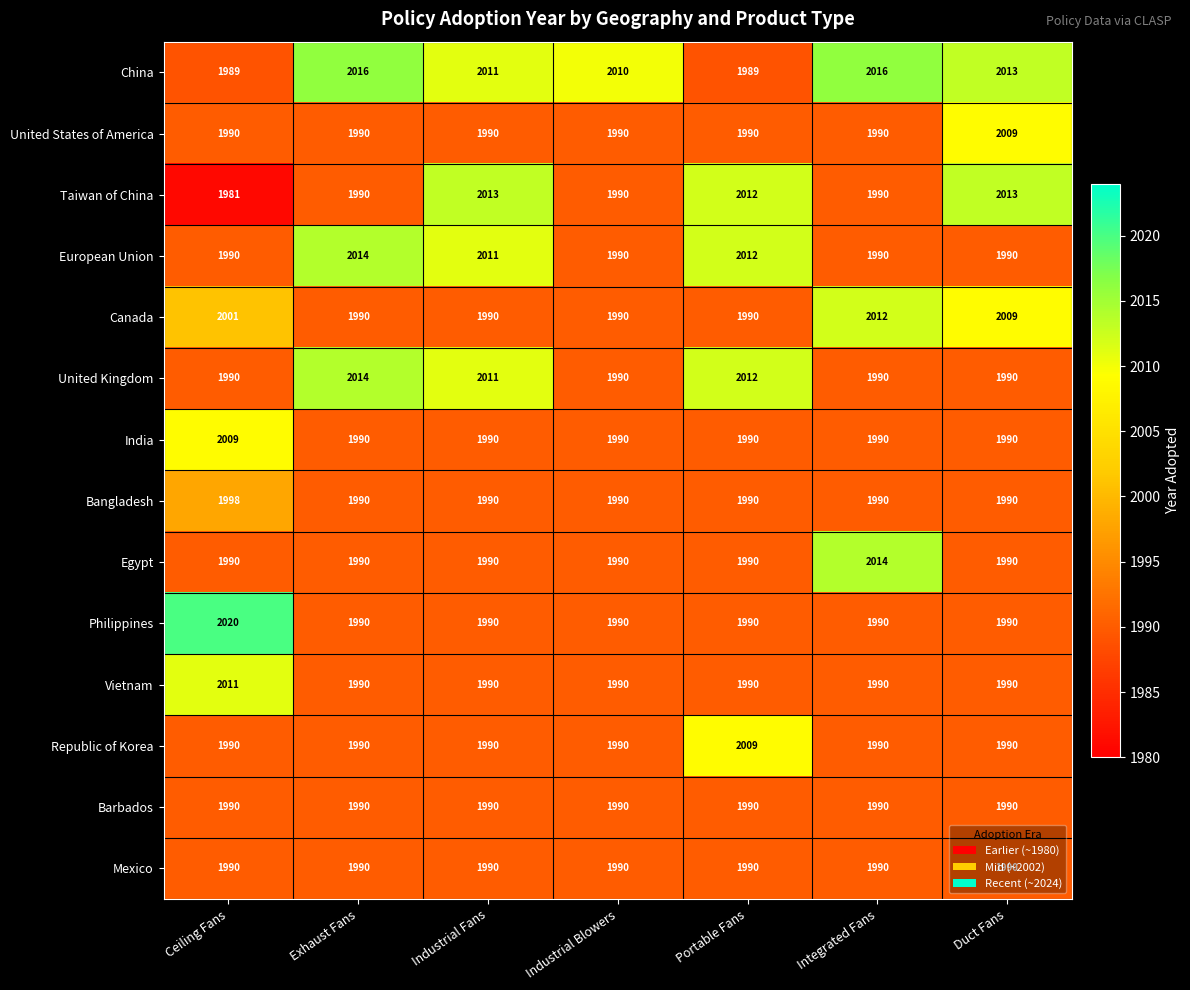

What is the sum of all Mexico values?

13930